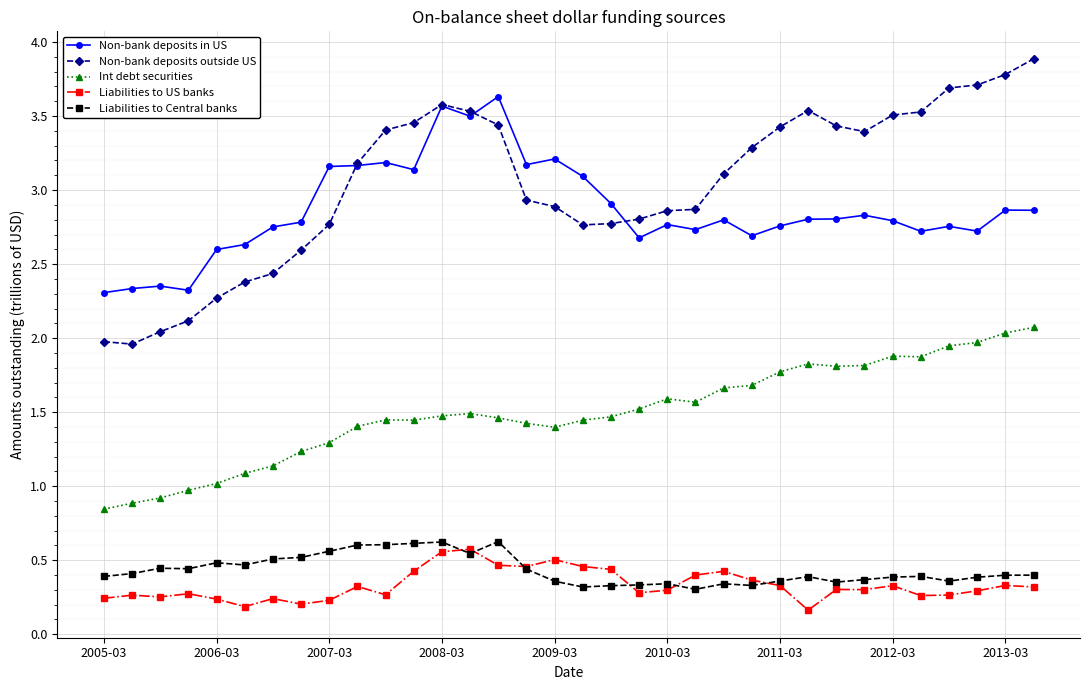

What is the greatest value displayed?

3.9